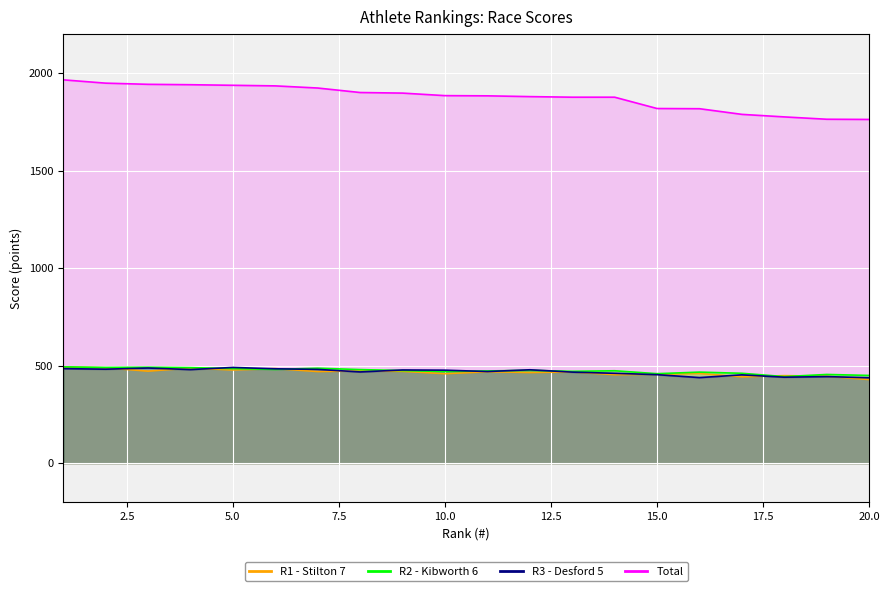

Which series has the largest total across all categories?

Total